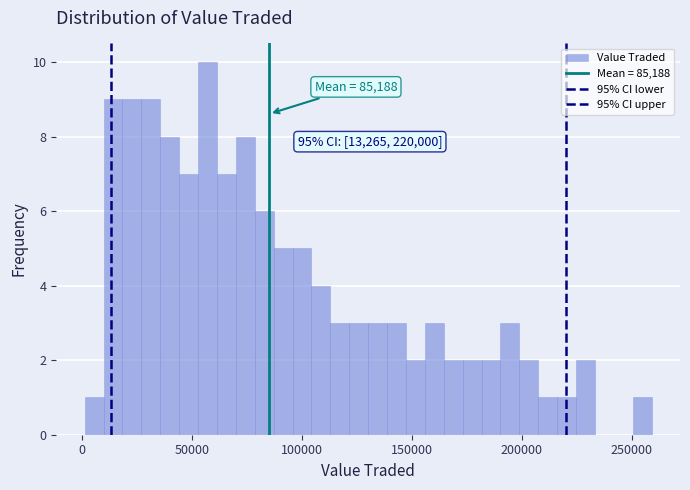

Read against the x-axis, roughly where is the centre of the tallest bar?

55000